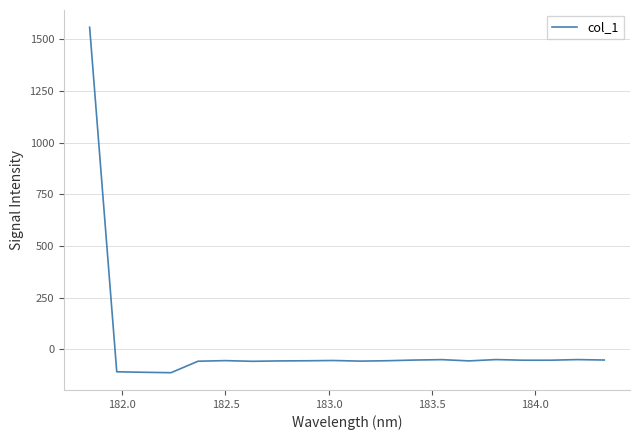

What is the greatest value displayed?

1558.5